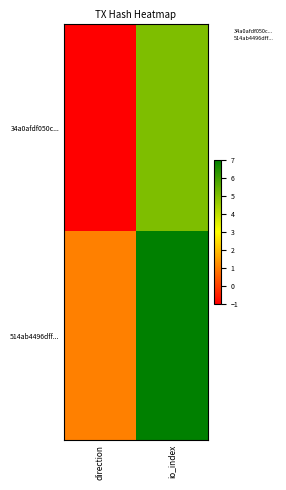

Reading right to left, transcribe all the data shown in this chart.

34a0afdf050c...: io_index=5	direction=-1
514ab4496dff...: io_index=7	direction=1